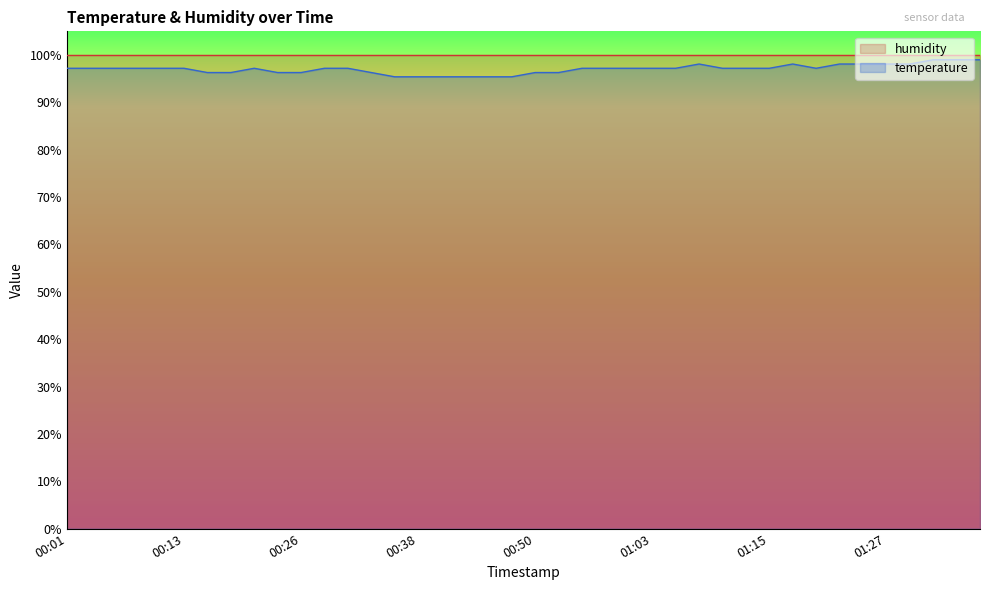

Does the chart display data point markers on the line(s)?

No